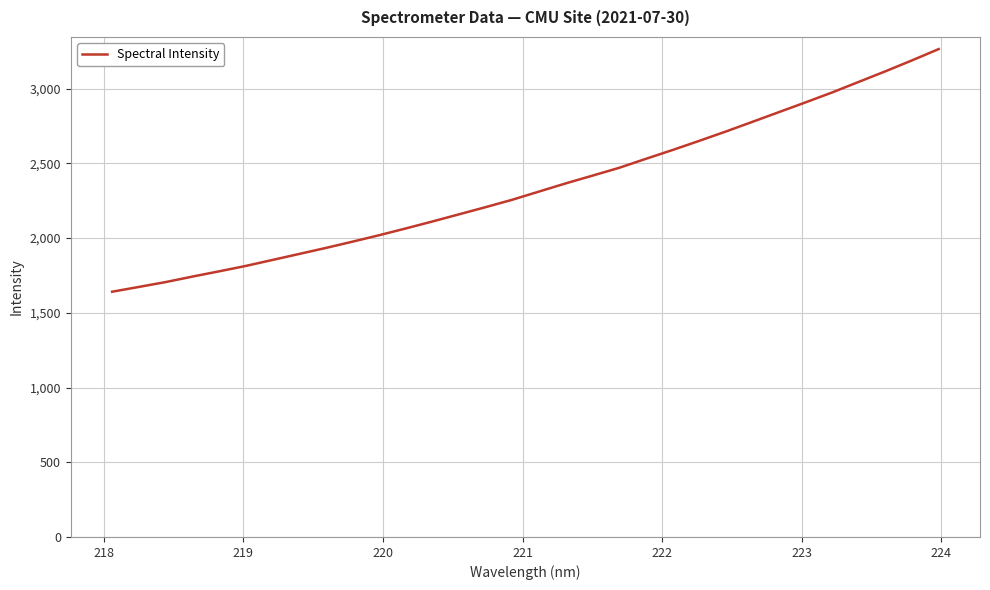

What is the greatest value displayed?

3264.5